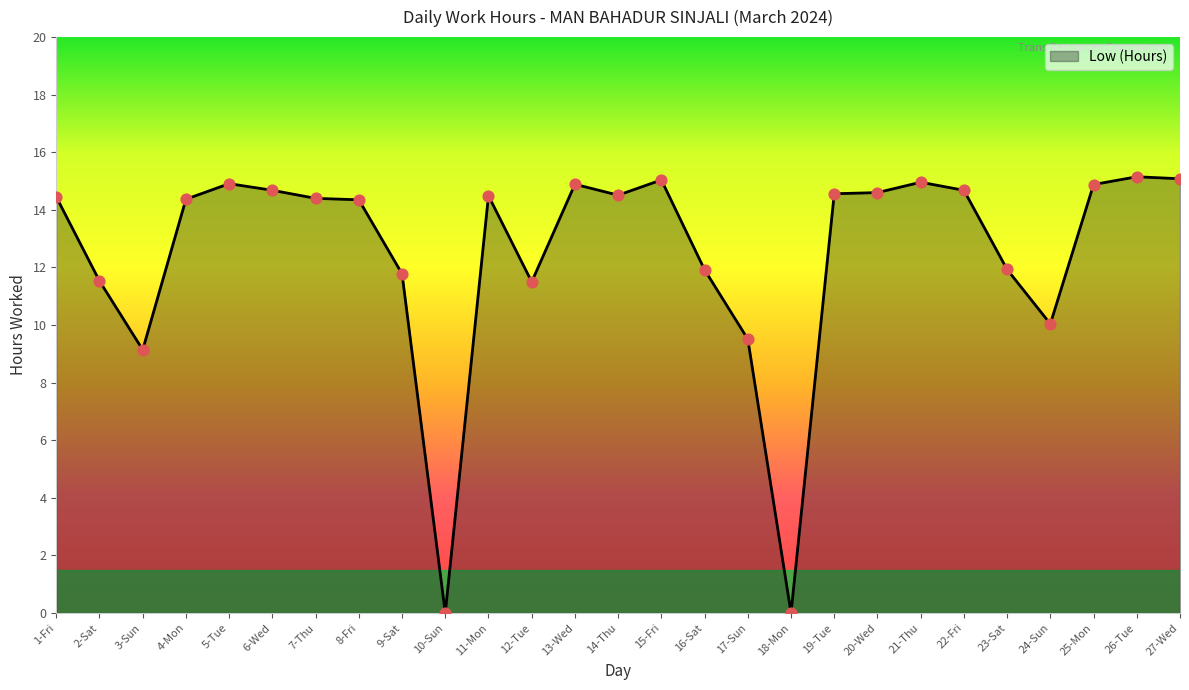

Between 7-Thu and 12-Tue, which is larger?

7-Thu